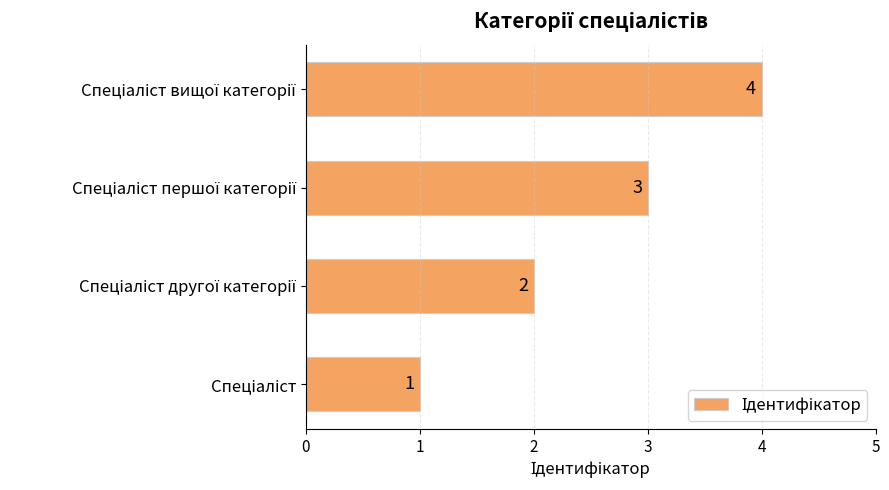

How many data points are less than 3?

2